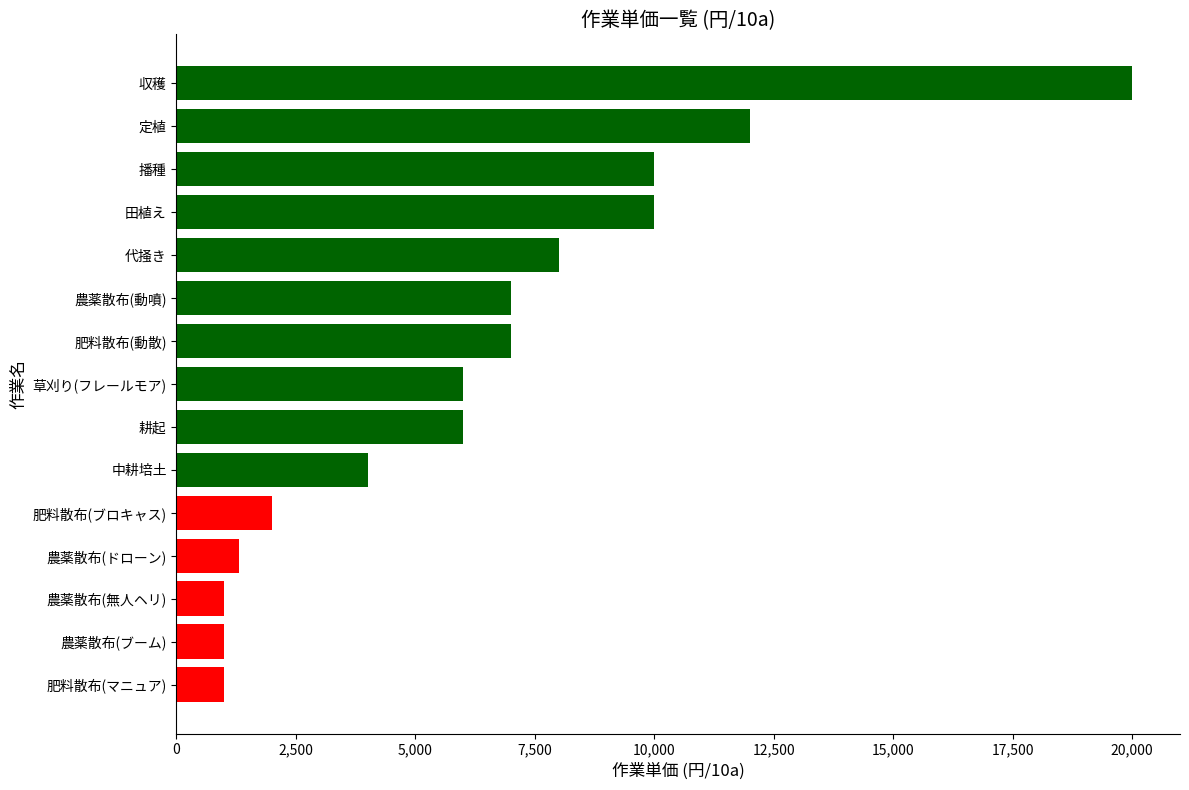

What is the change in value from 農薬散布(ドローン) to 代掻き?

+6700